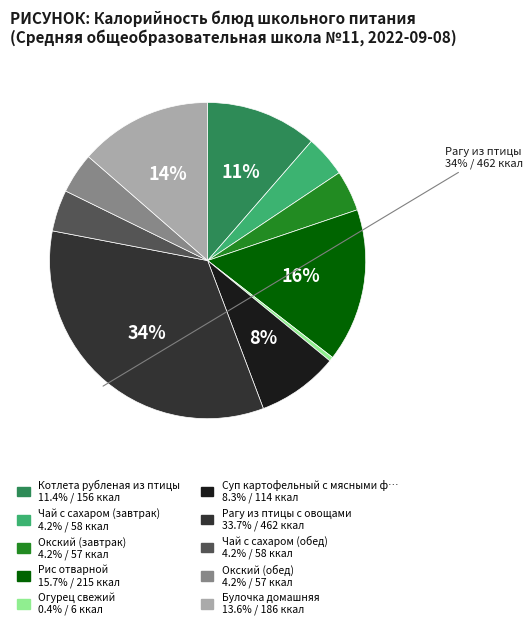

To the nearest percent, what is the average slice percentage?

10%